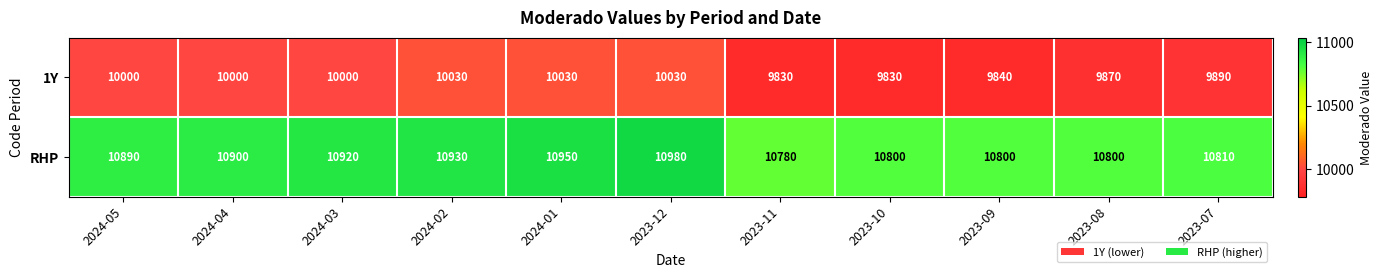

Reading left to right, extract all data points from this chart.

1Y: 2024-05=10000	2024-04=10000	2024-03=10000	2024-02=10030	2024-01=10030	2023-12=10030	2023-11=9830	2023-10=9830	2023-09=9840	2023-08=9870	2023-07=9890
RHP: 2024-05=10890	2024-04=10900	2024-03=10920	2024-02=10930	2024-01=10950	2023-12=10980	2023-11=10780	2023-10=10800	2023-09=10800	2023-08=10800	2023-07=10810